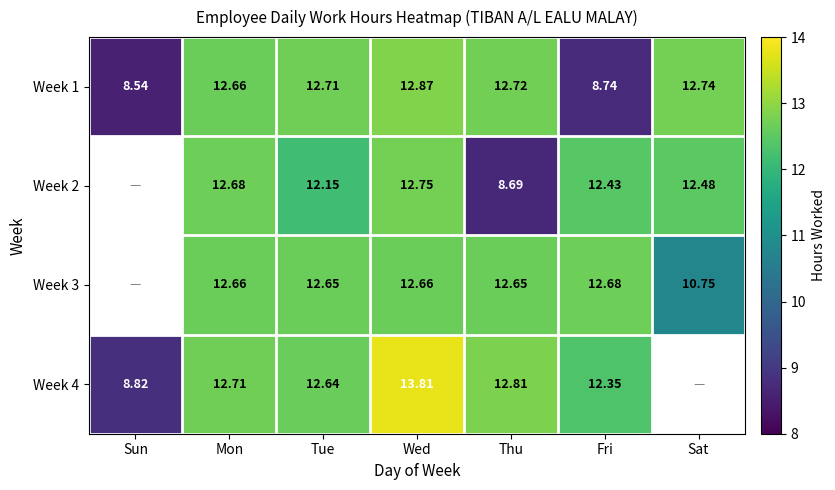

Between Tue and Thu, which is larger?

Thu